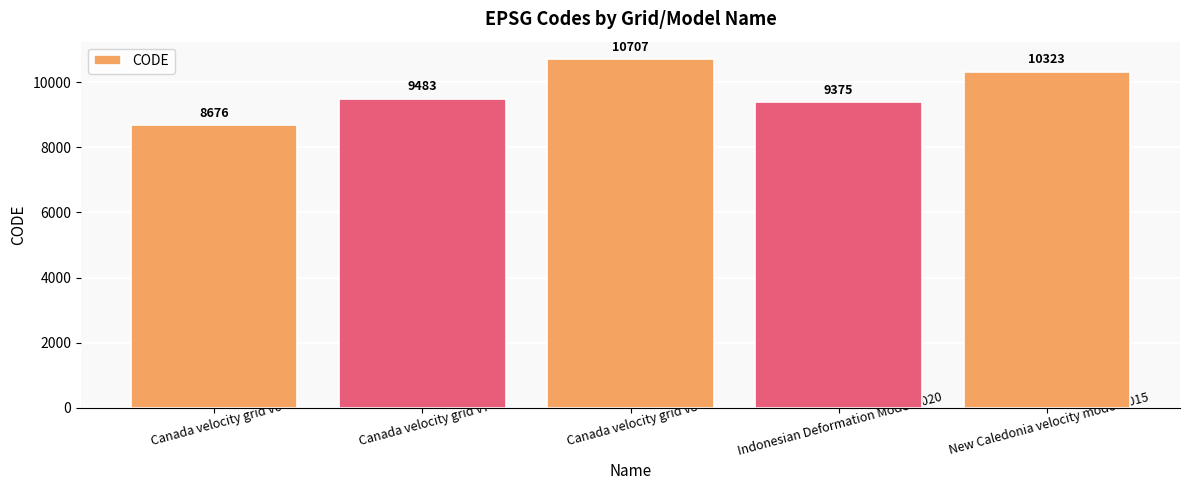

Reading left to right, what are all the values shown in this chart?

Canada velocity grid v6=8676	Canada velocity grid v7=9483	Canada velocity grid v8=10707	Indonesian Deformation Model 2020=9375	New Caledonia velocity model 2015=10323